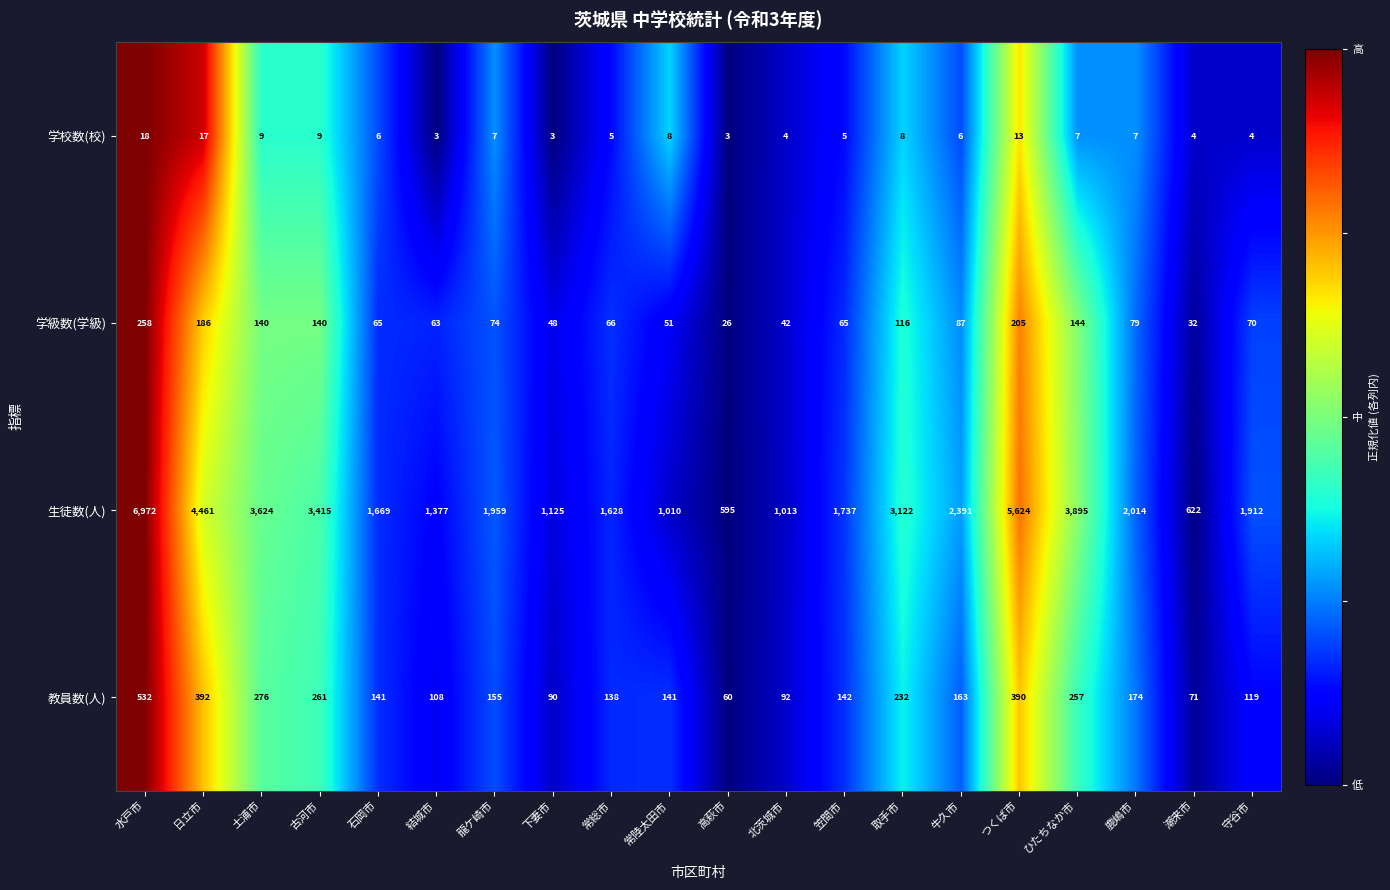

Which series has the largest total across all categories?

生徒数(人)